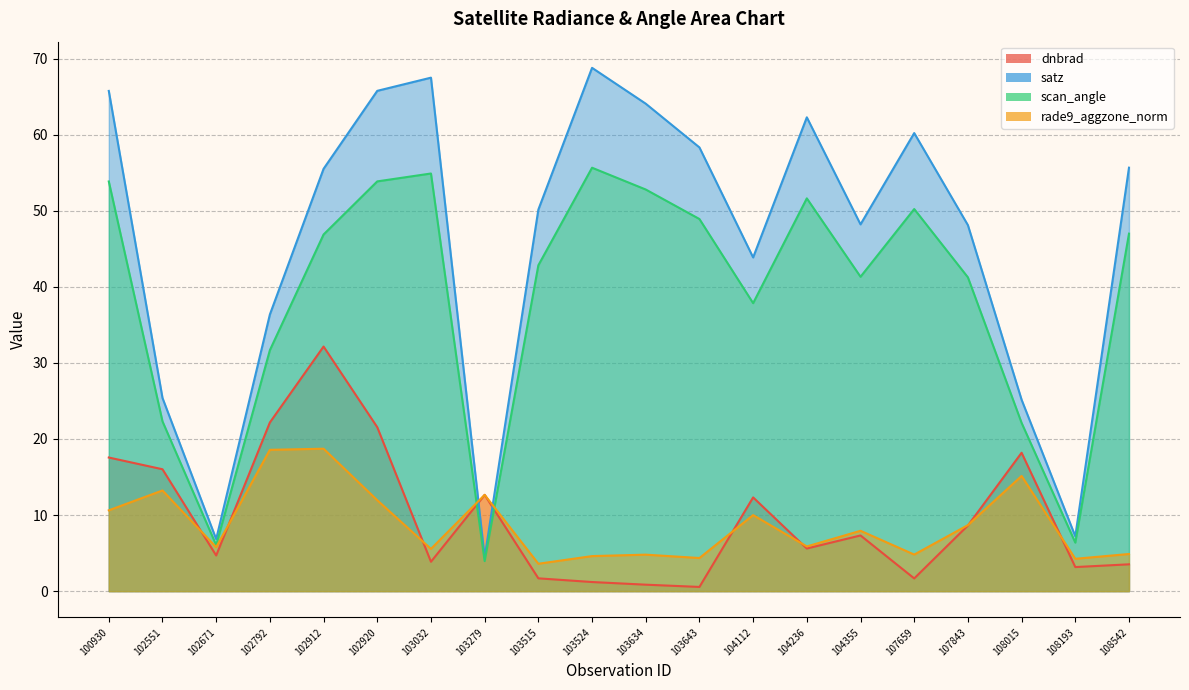

What is the sum of the dnbrad values at 104355 and 103634?

8.2